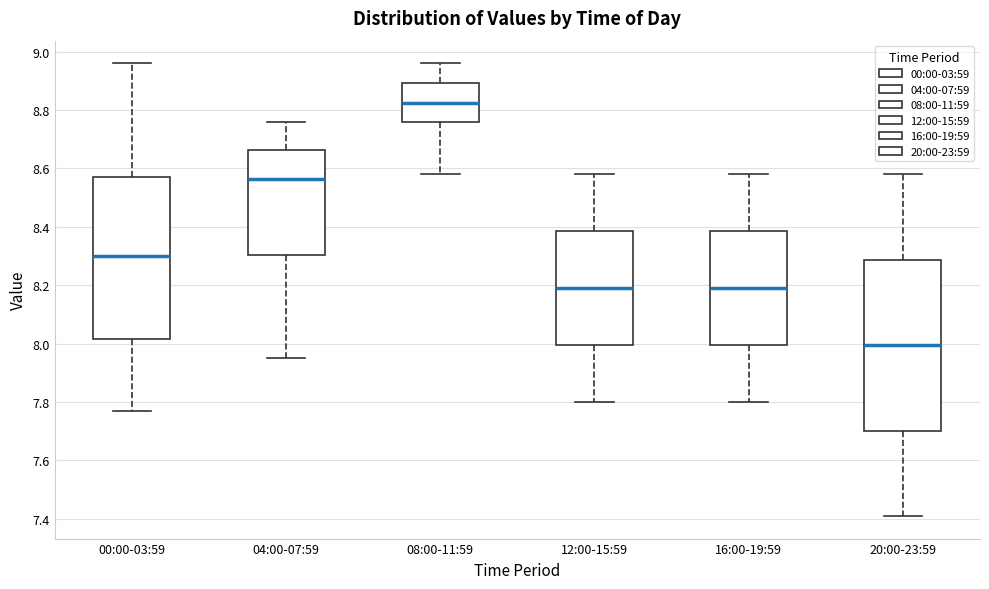

Reading left to right, transcribe this box plot: for each box, give where its median line is, the range the box spans, and where its two whiskers end, as read against the y-axis. The values are not printed on the chart, so give them approximately, as read against the axis.

00:00-03:59: median 8.30, box 8.02 to 8.58, whiskers 7.78 to 8.96
04:00-07:59: median 8.56, box 8.30 to 8.66, whiskers 7.96 to 8.76
08:00-11:59: median 8.82, box 8.76 to 8.90, whiskers 8.58 to 8.96
12:00-15:59: median 8.20, box 8.00 to 8.38, whiskers 7.80 to 8.58
16:00-19:59: median 8.20, box 8.00 to 8.38, whiskers 7.80 to 8.58
20:00-23:59: median 8.00, box 7.70 to 8.28, whiskers 7.42 to 8.58